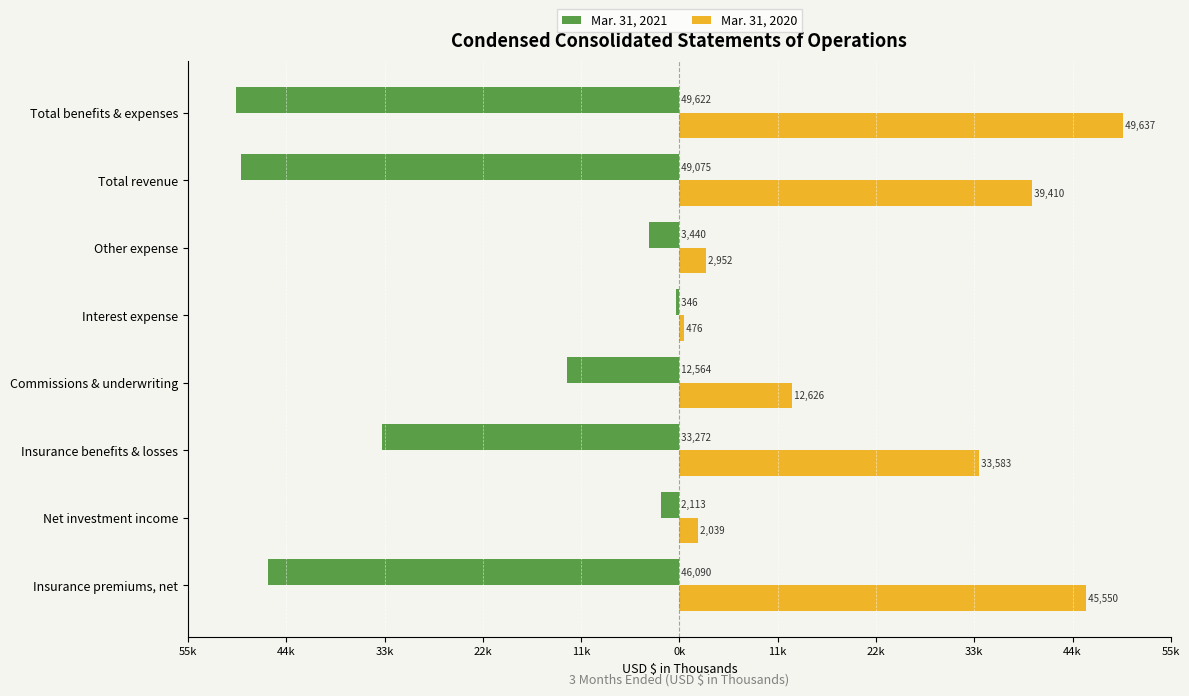

Reading left to right, transcribe all the data shown in this chart.

Mar. 31, 2021: -46090	-2113	-33272	-12564	-346	-3440	-49075	-49622
Mar. 31, 2020: 45550	2039	33583	12626	476	2952	39410	49637